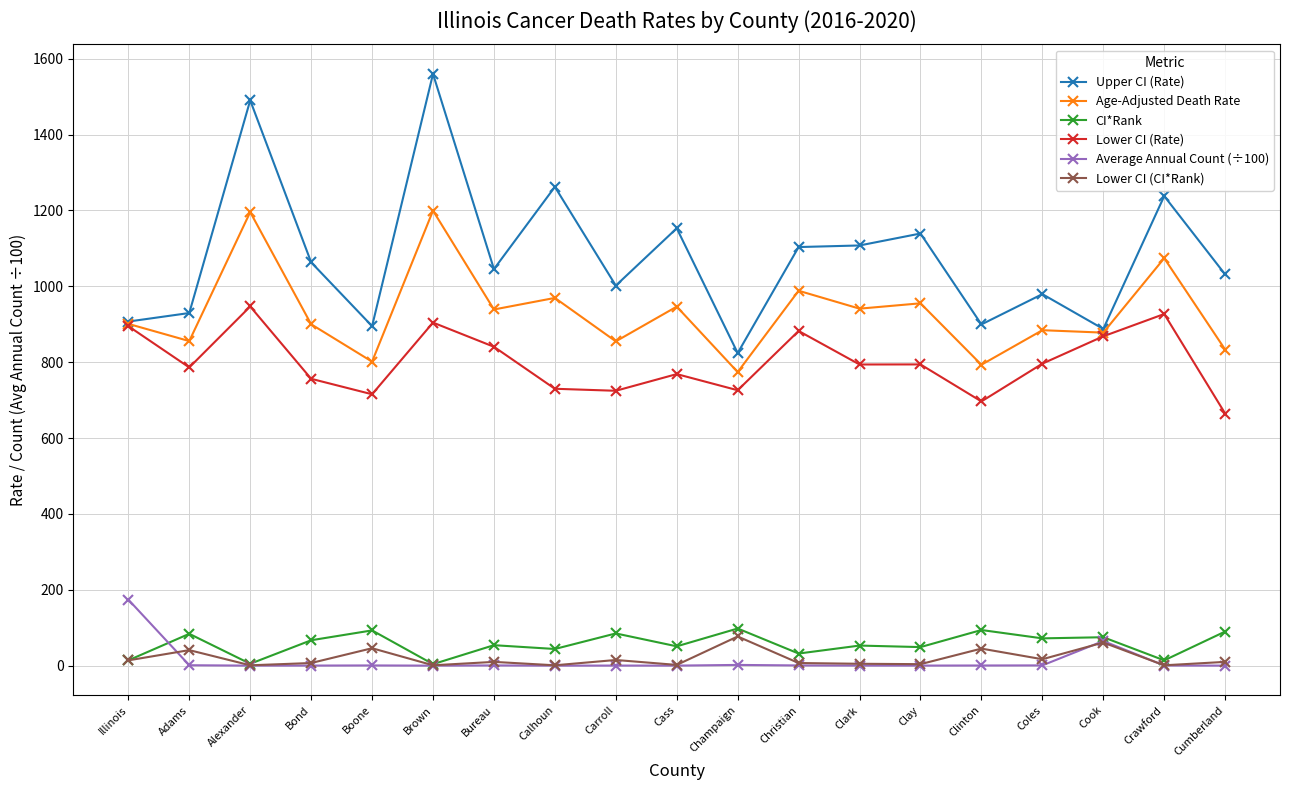

Does the chart have visible grid lines?

Yes